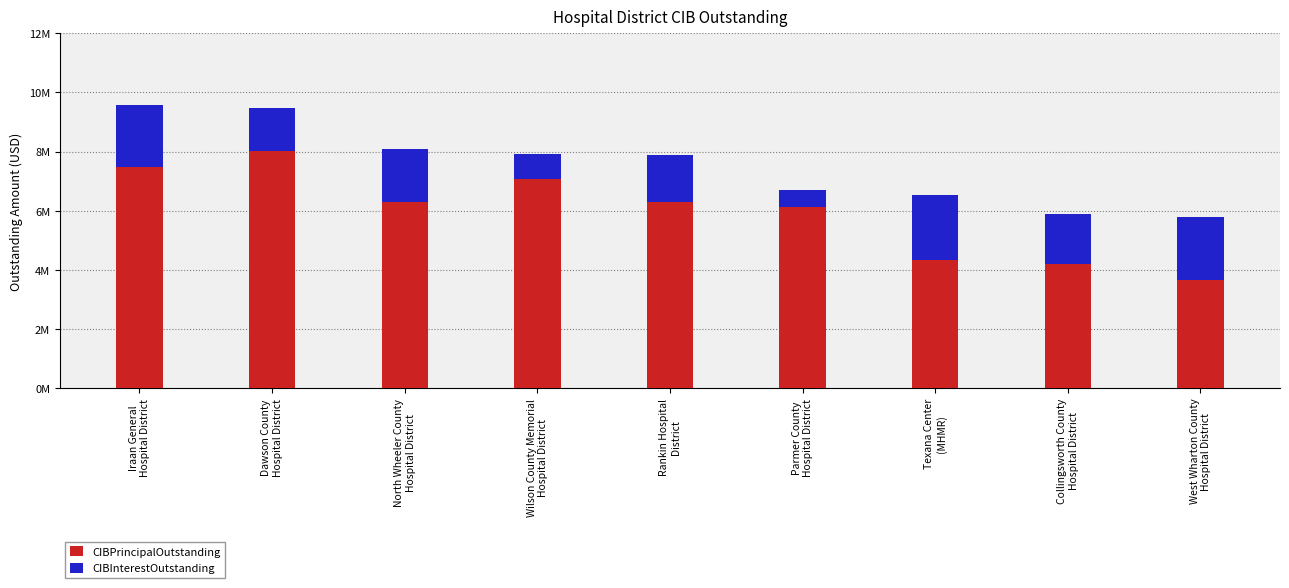

Rank the series by their maximum value, from highest to lowest.

CIBPrincipalOutstanding, CIBInterestOutstanding